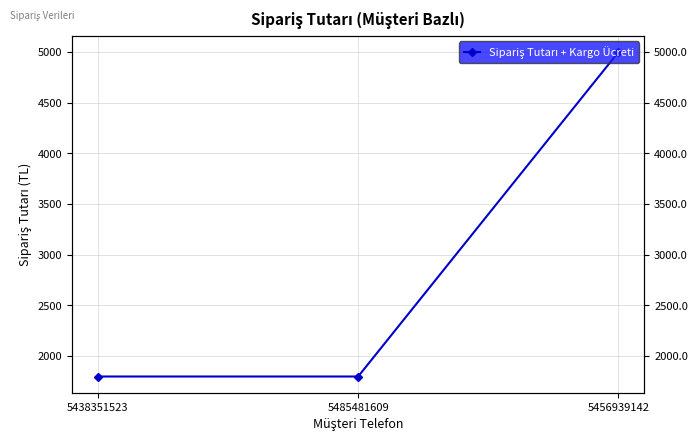

What is the label of the 2nd point from the right?

5485481609